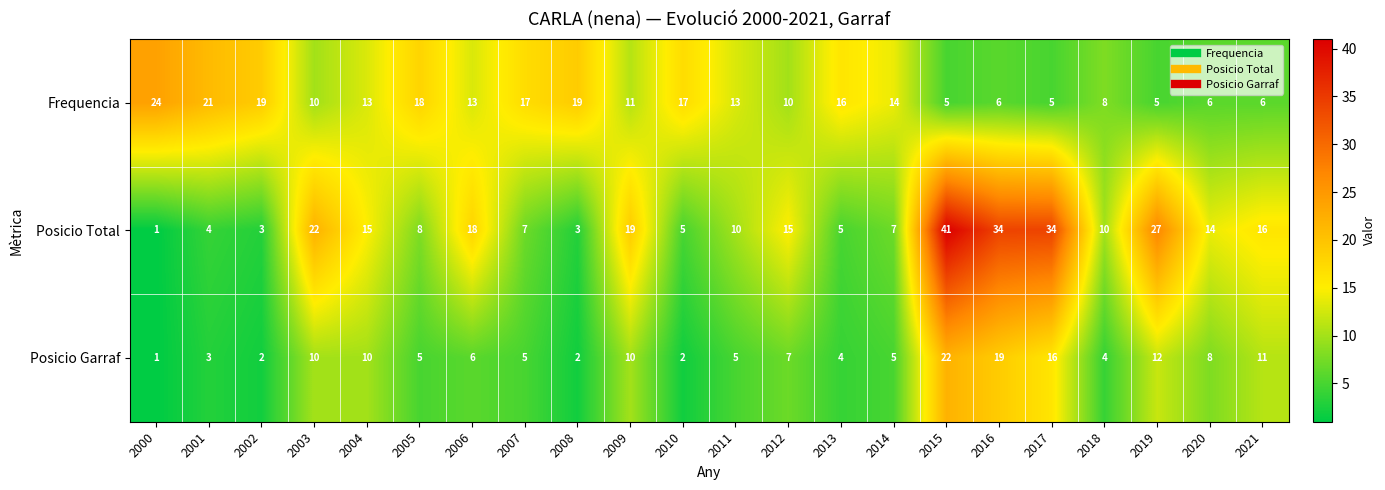

Which series has the largest total across all categories?

Posicio Total